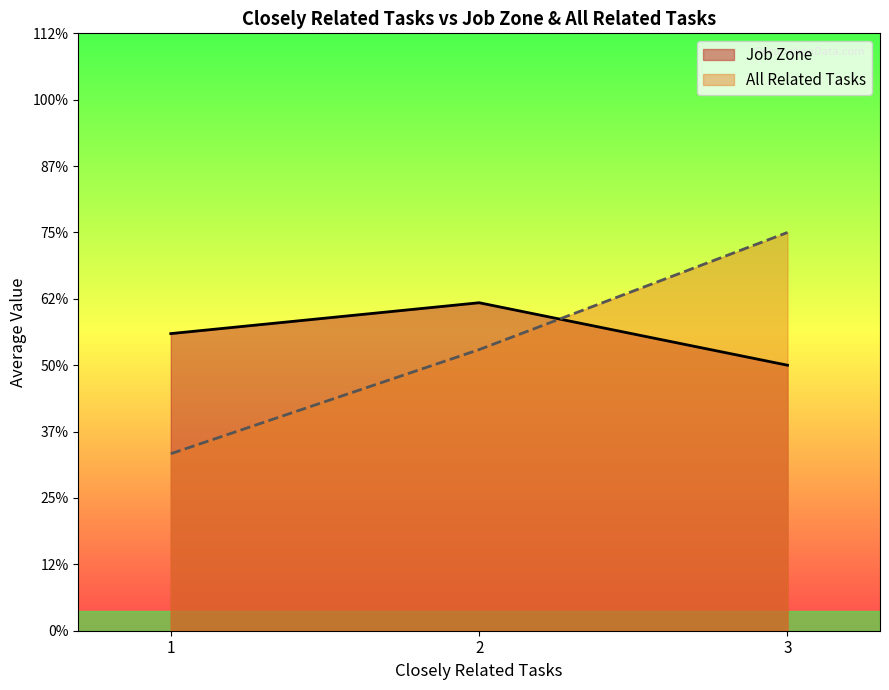

Does the chart display data point markers on the line(s)?

No